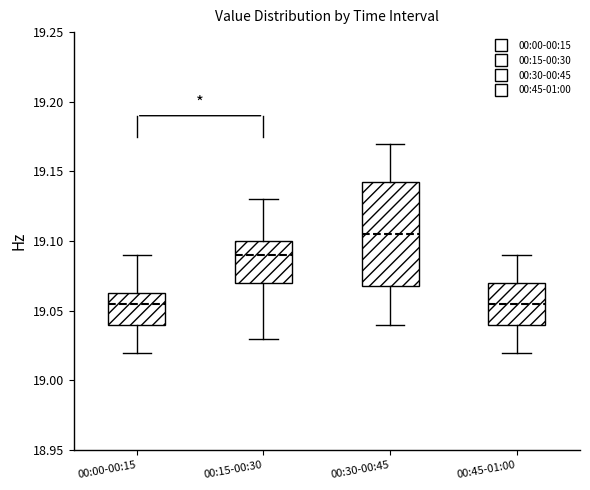

Reading left to right, transcribe this box plot: for each box, give where its median line is, the range the box spans, and where its two whiskers end, as read against the y-axis. The values are not printed on the chart, so give them approximately, as read against the axis.

00:00-00:15: median 19.055, box 19.040 to 19.065, whiskers 19.020 to 19.090
00:15-00:30: median 19.090, box 19.070 to 19.100, whiskers 19.030 to 19.130
00:30-00:45: median 19.105, box 19.070 to 19.145, whiskers 19.040 to 19.170
00:45-01:00: median 19.055, box 19.040 to 19.070, whiskers 19.020 to 19.090